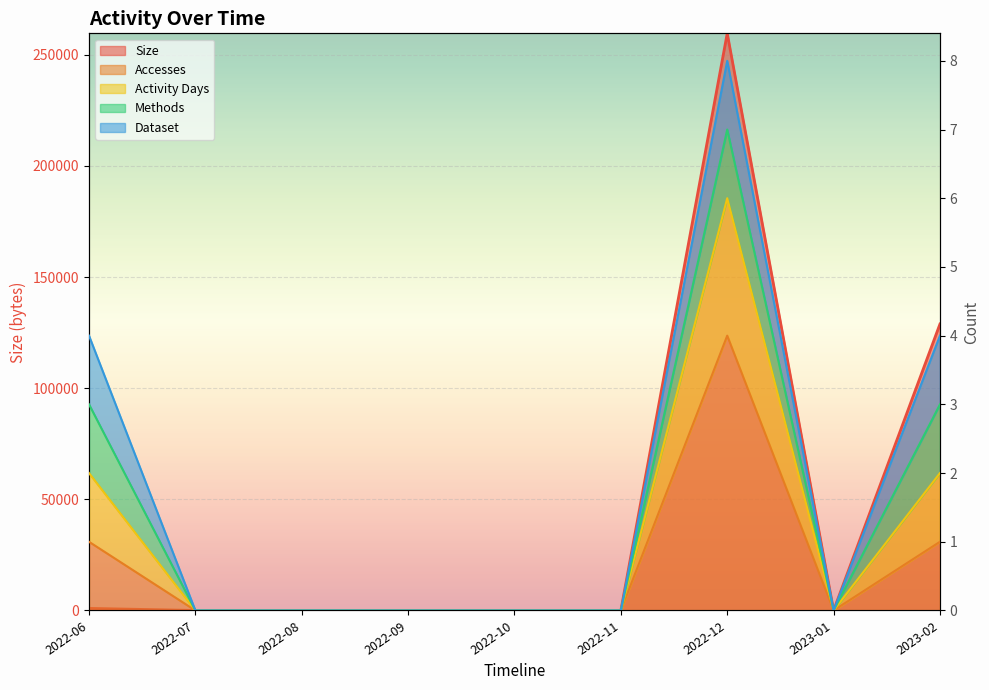

Is it true that Activity Days equals 3 at 2022-09?

False